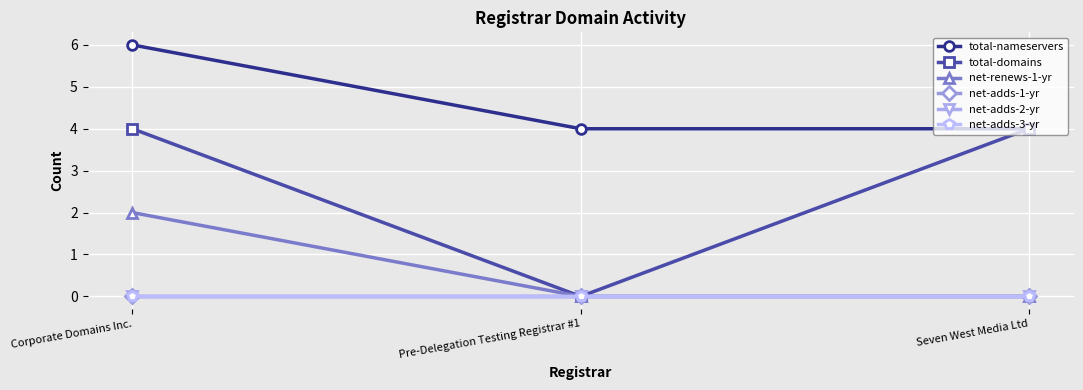

List the labels in order of total-nameservers value, largest first.

Corporate Domains Inc., Pre-Delegation Testing Registrar #1, Seven West Media Ltd